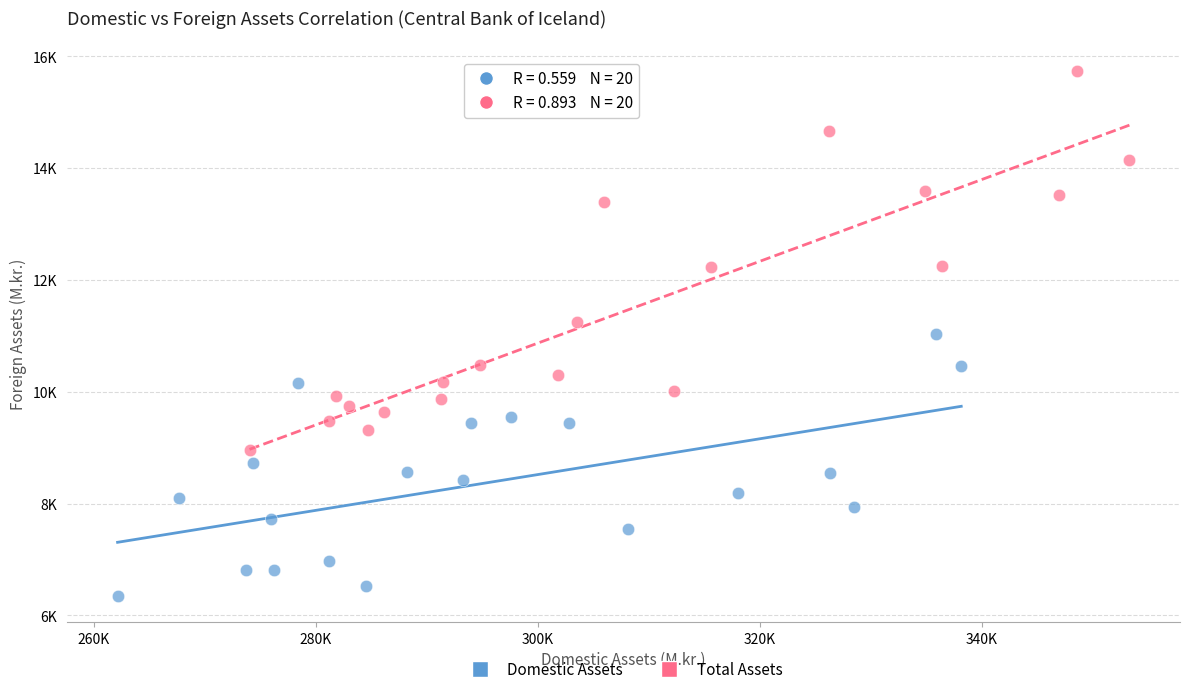

Which series reaches the maximum Y coordinate?

Total Assets